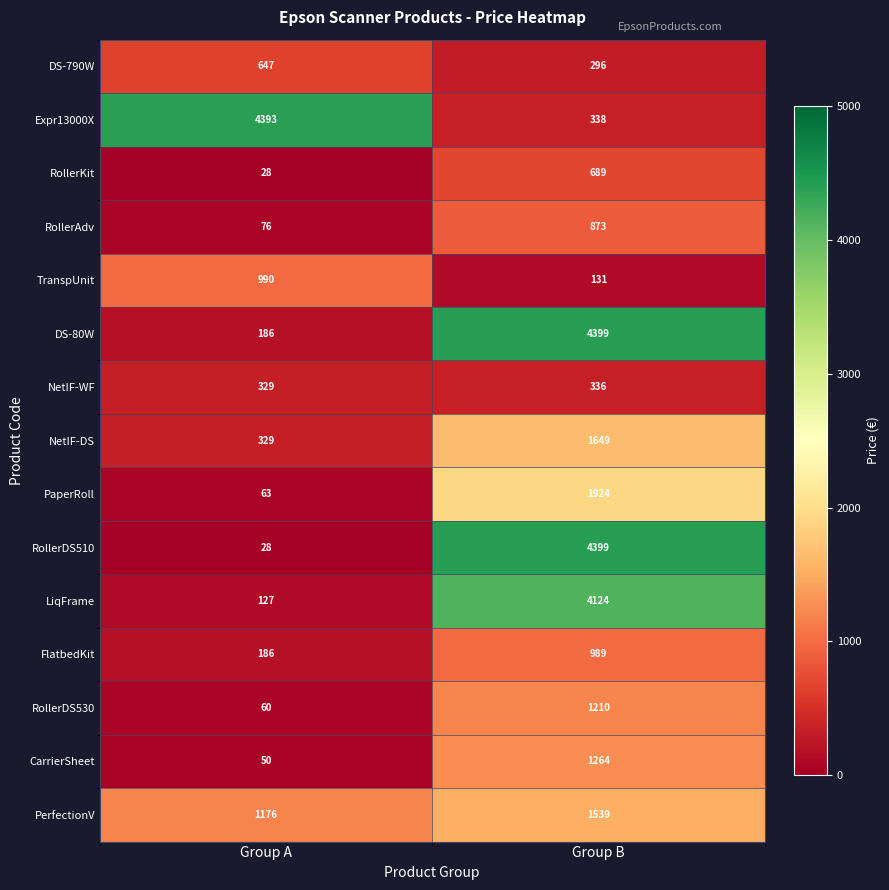

The value of NetIF-WF at Group A is 193. True or false?

False